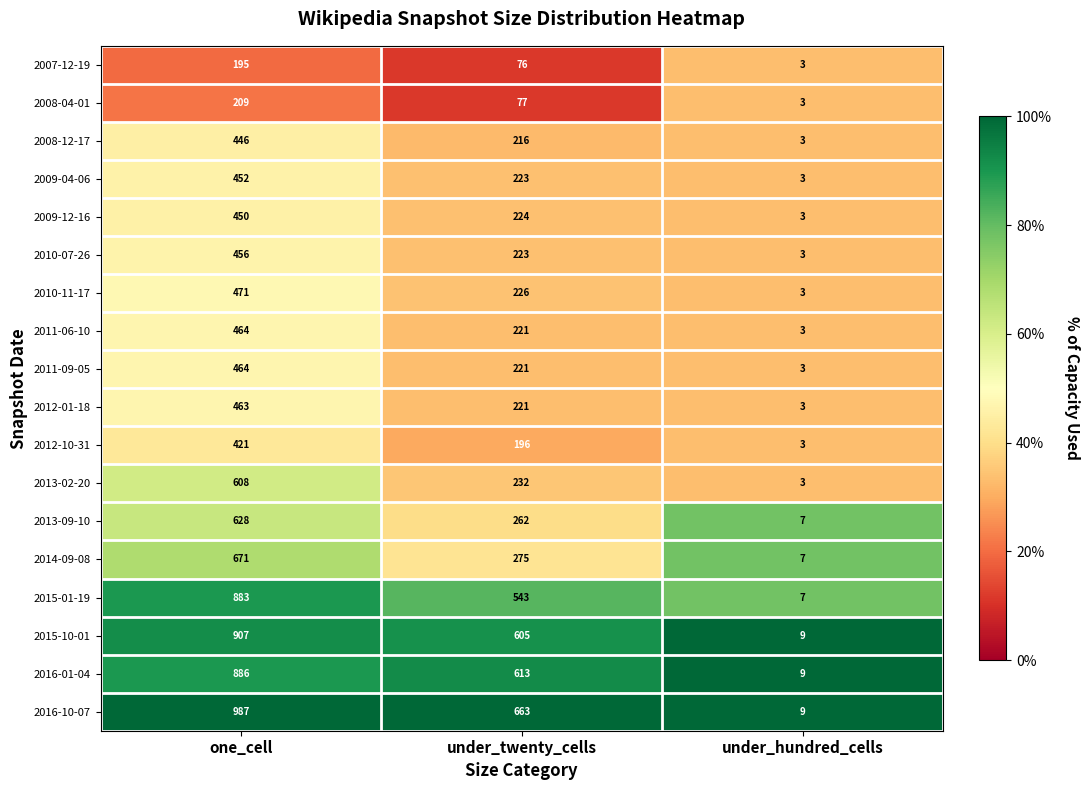

What is the total value across all series at under_twenty_cells?

5317